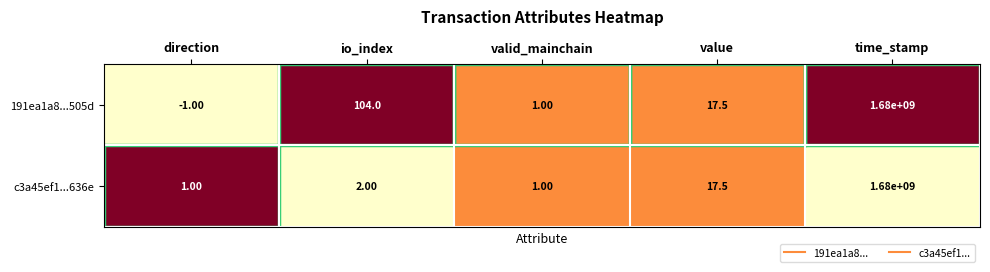

At which label does 191ea1a8...505d reach its peak?

time_stamp